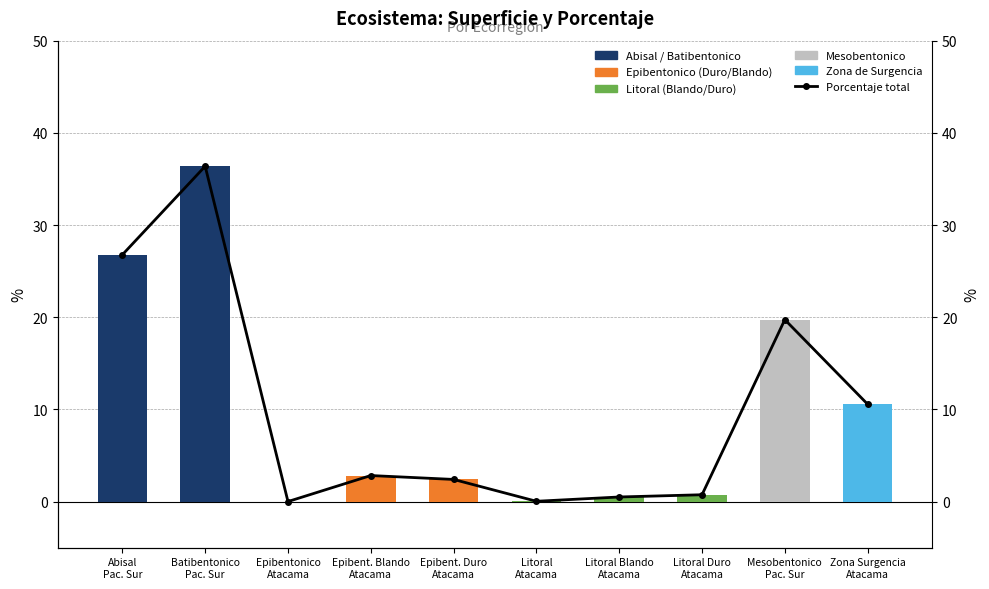

Are the bars grouped side by side (vs. stacked)?

Yes